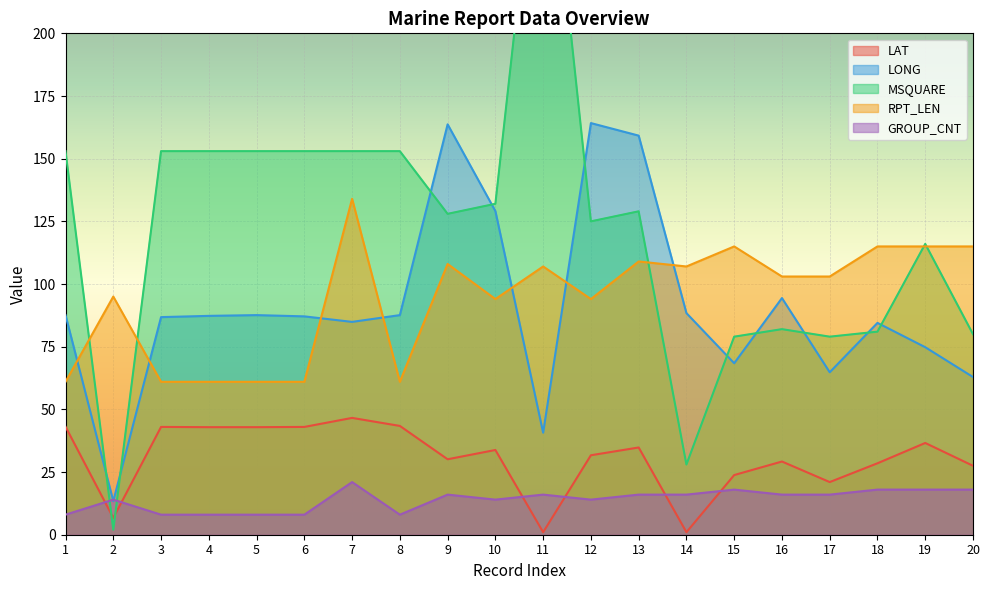

At 19, list the series in order from largest to smallest.

MSQUARE, RPT_LEN, LONG, LAT, GROUP_CNT